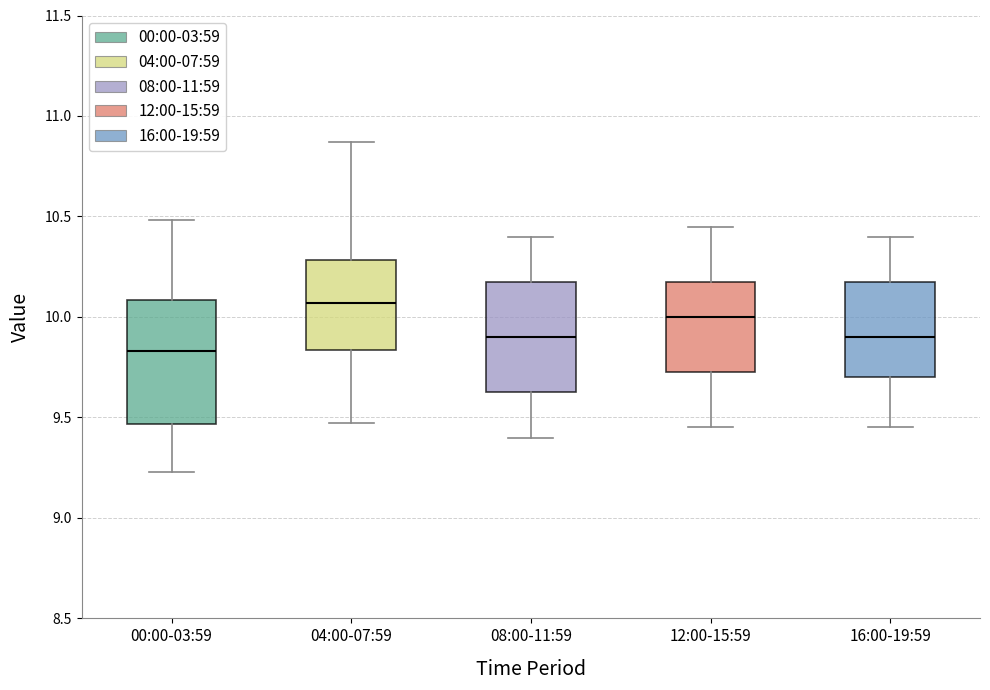

Reading left to right, transcribe this box plot: for each box, give where its median line is, the range the box spans, and where its two whiskers end, as read against the y-axis. The values are not printed on the chart, so give them approximately, as read against the axis.

00:00-03:59: median 9.85, box 9.45 to 10.10, whiskers 9.25 to 10.50
04:00-07:59: median 10.05, box 9.85 to 10.30, whiskers 9.45 to 10.85
08:00-11:59: median 9.90, box 9.65 to 10.20, whiskers 9.40 to 10.40
12:00-15:59: median 10.00, box 9.75 to 10.20, whiskers 9.45 to 10.45
16:00-19:59: median 9.90, box 9.70 to 10.20, whiskers 9.45 to 10.40